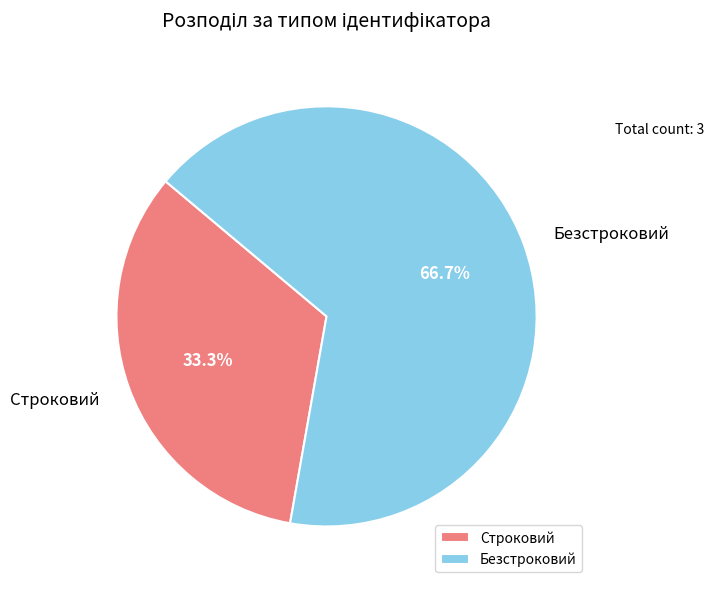

What percentage do Безстроковий and Строковий together represent?

100.0%